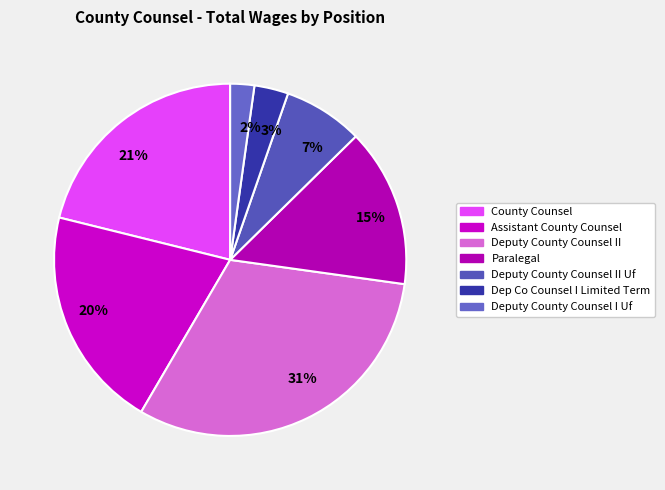

Is there any slice that represents more than half of the pie?

No